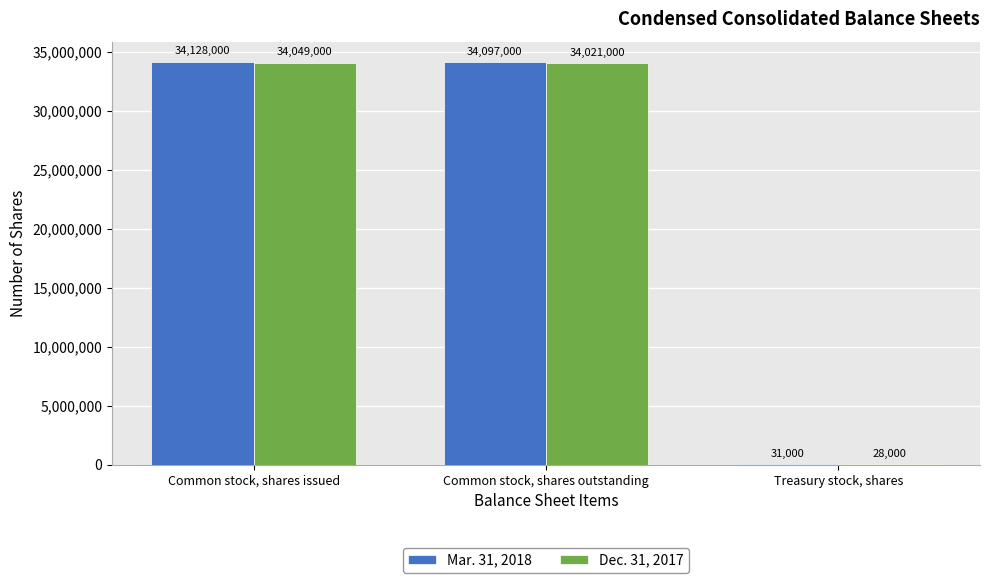

Which series has the largest total across all categories?

Mar. 31, 2018